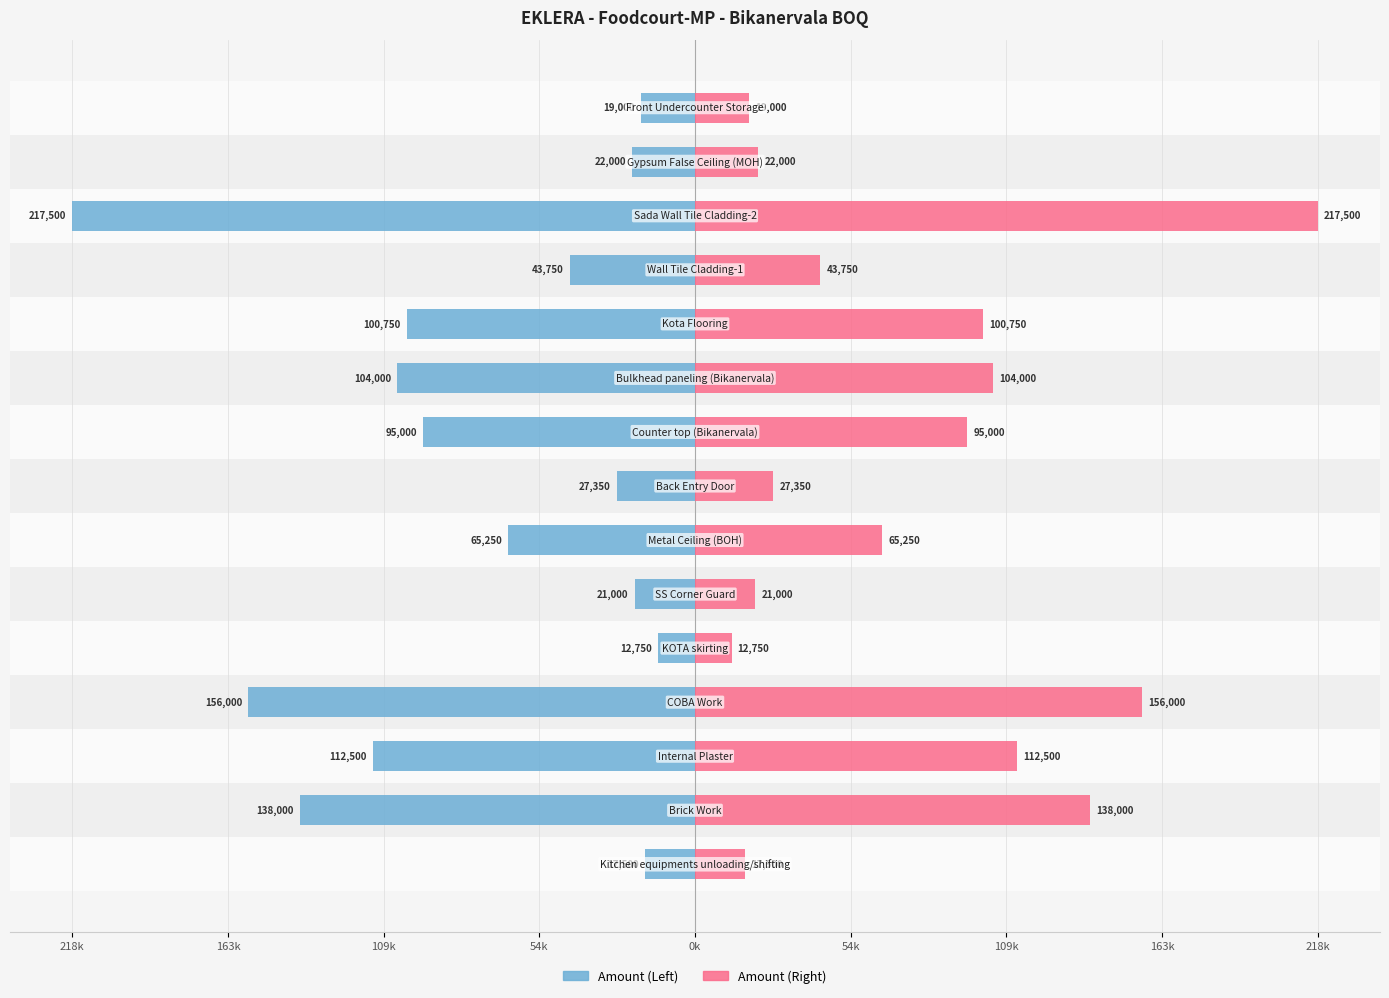

List the series in order of their peak value, lowest first.

Amount (Left), Amount (Right)